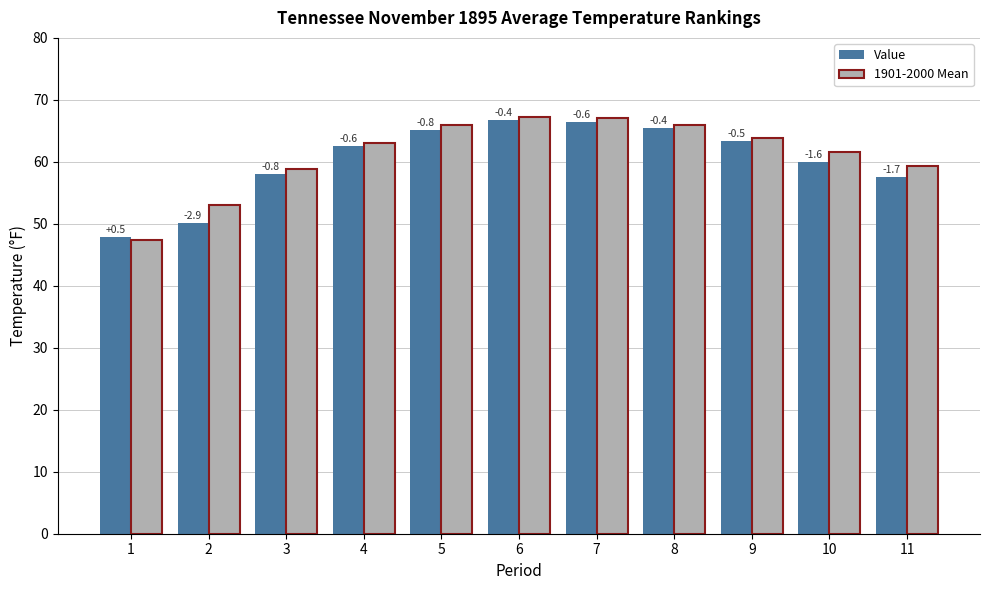

How many groups of bars are there?

11